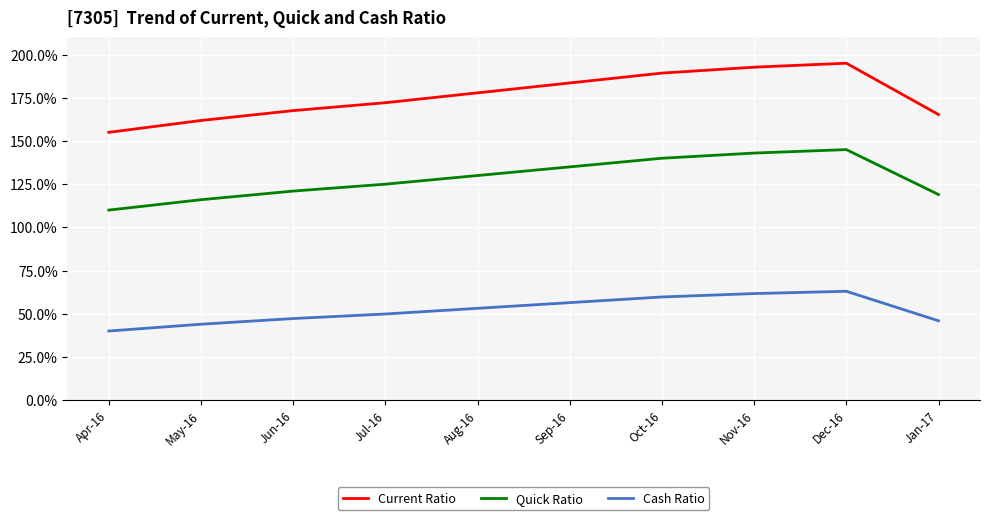

At which label does Quick Ratio first exceed 130?

Aug-16